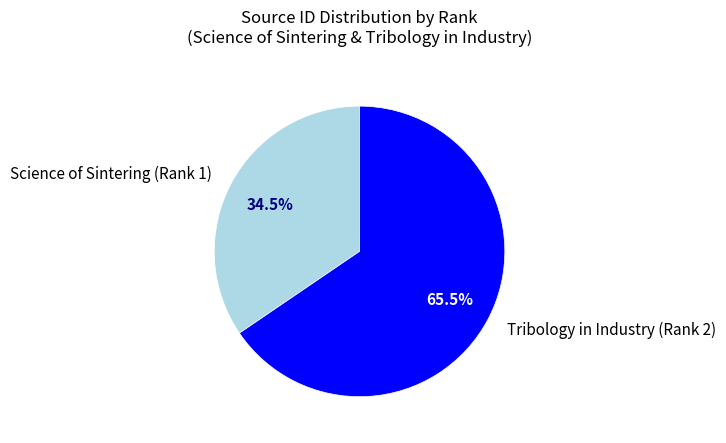

Between Science of Sintering (Rank 1) and Tribology in Industry (Rank 2), which is larger?

Tribology in Industry (Rank 2)